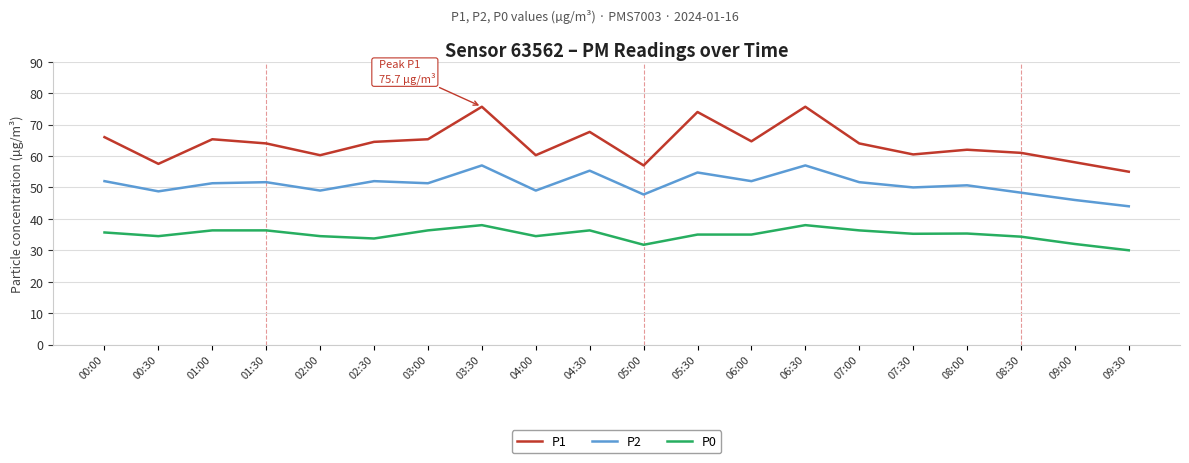

What is the difference between the highest and lowest values at 09:00?

26.0